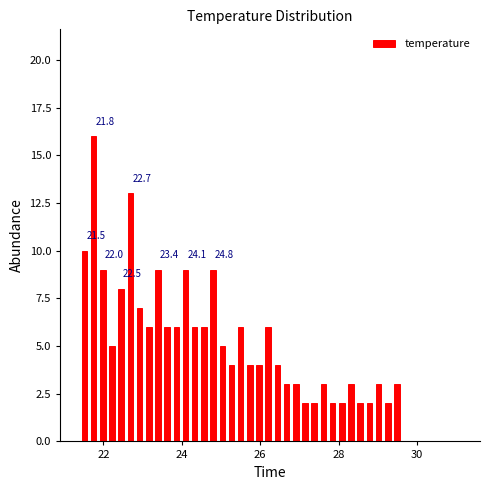

Around what value on the x-axis is the tallest bar? Give the approximate position of its centre, as read against the axis.

21.8